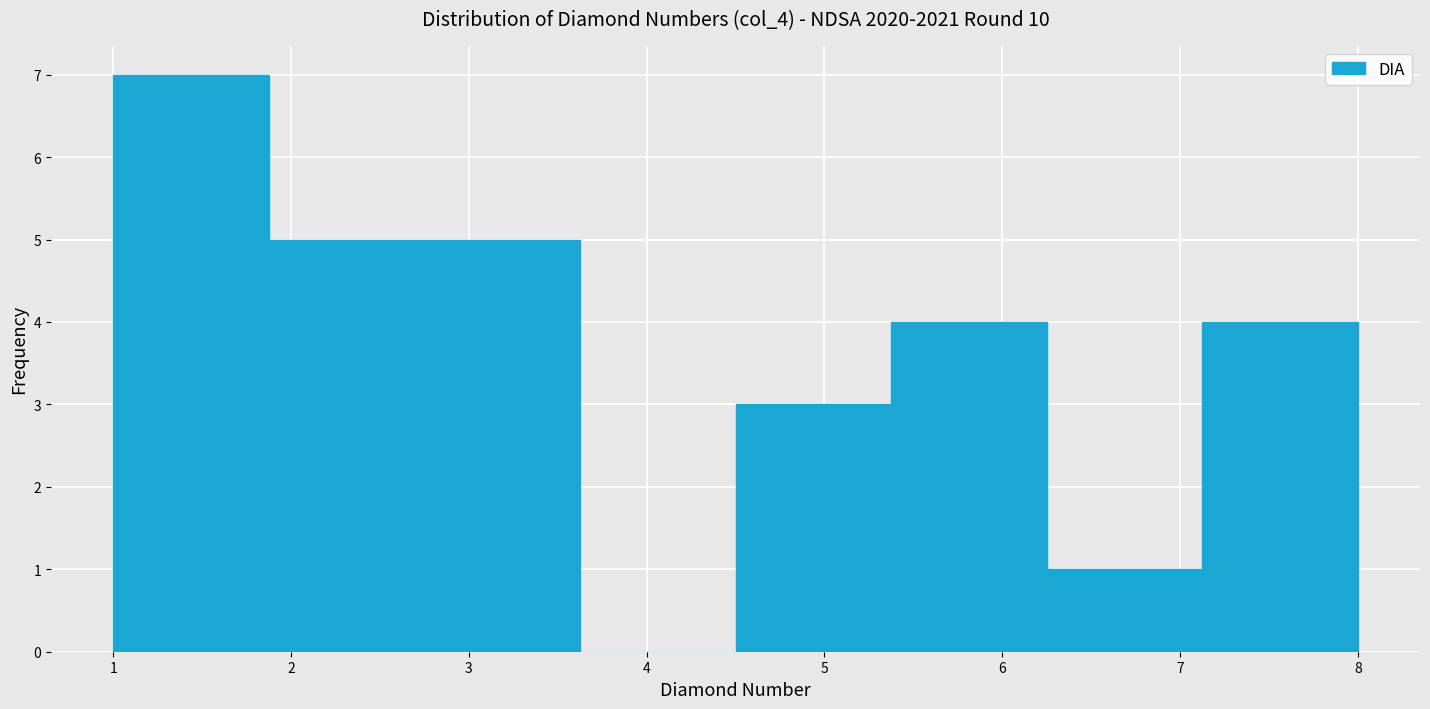

Which range on the x-axis has the tallest bar?

1.0 to 1.9